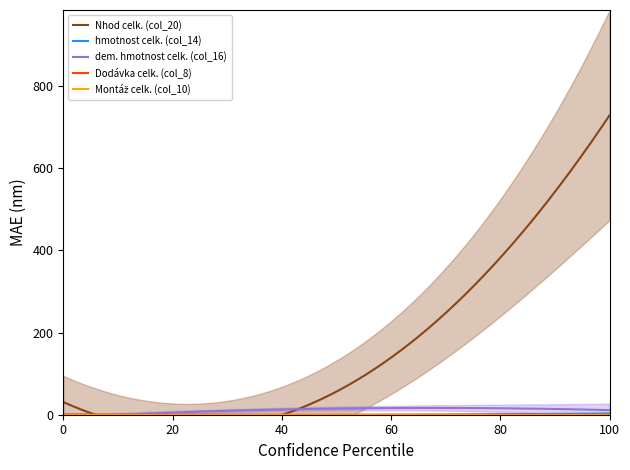

True or false: Dodávka celk. (col_8) and hmotnost celk. (col_14) cross at least once.

False